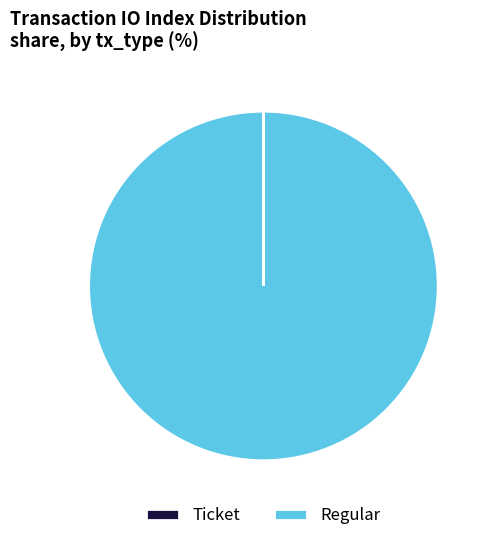

What is the largest slice in the pie chart?

Regular